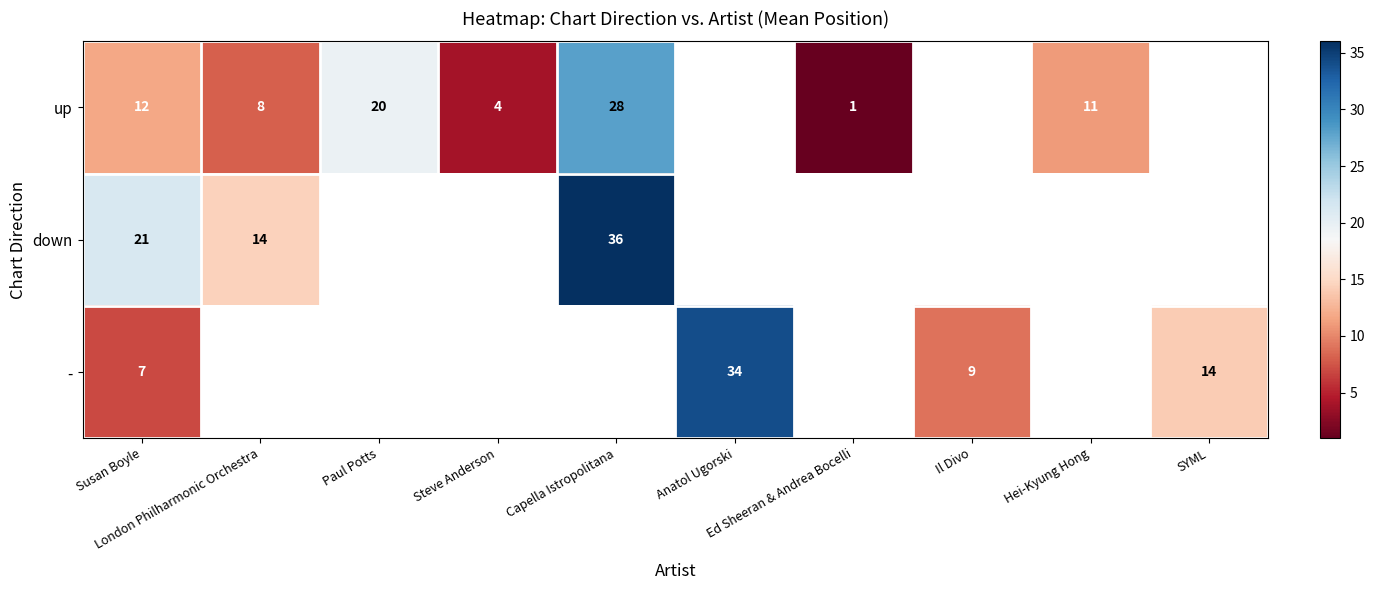

What is the maximum value for up?

28.0